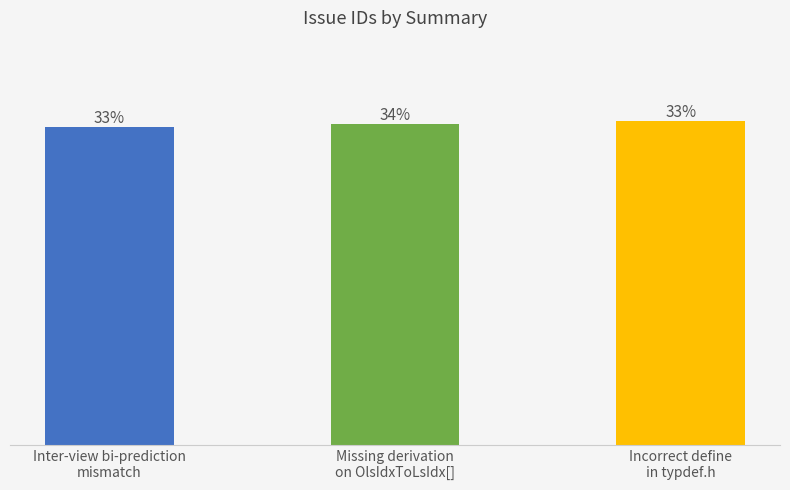

Does the chart contain any negative values?

No